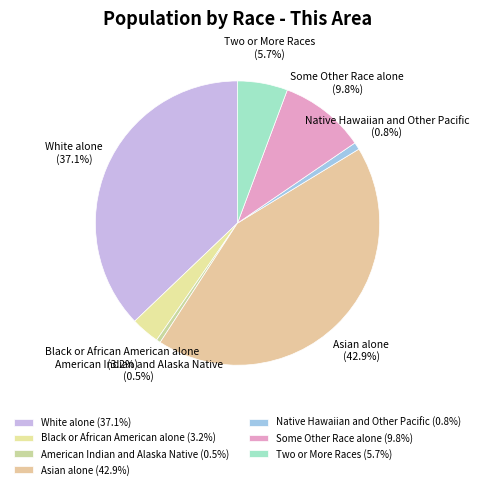

To the nearest percent, what percentage of the pie is Some Other Race alone?

10%